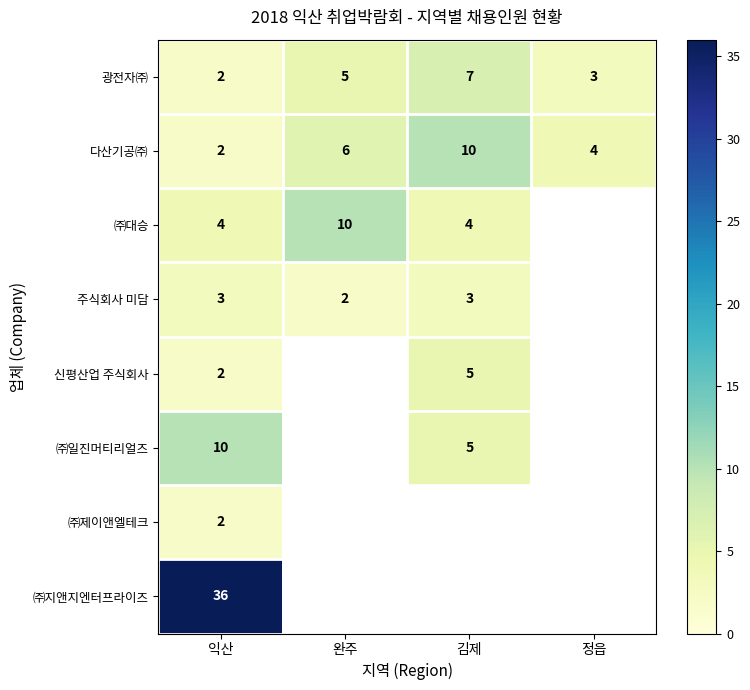

List the labels in order of 다산기공㈜ value, largest first.

김제, 완주, 정읍, 익산